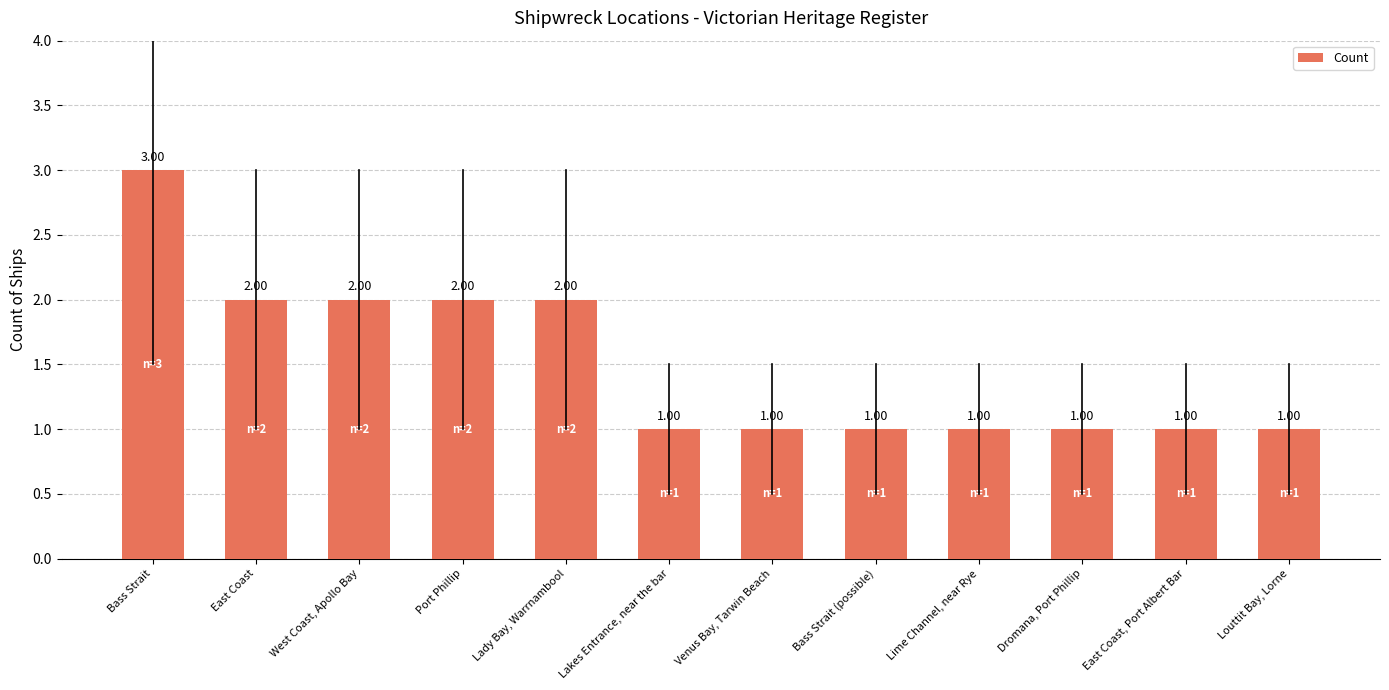

How many values are between 1 and 2?

11